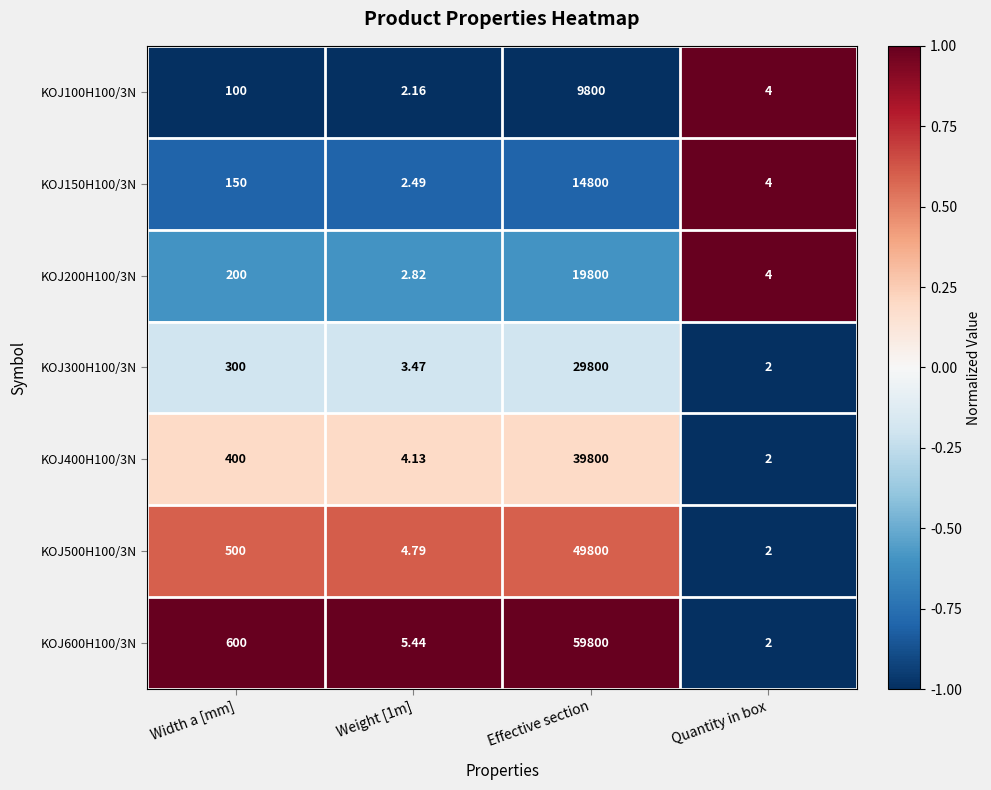

Which category has the highest value in the KOJ300H100/3N series?

Effective section